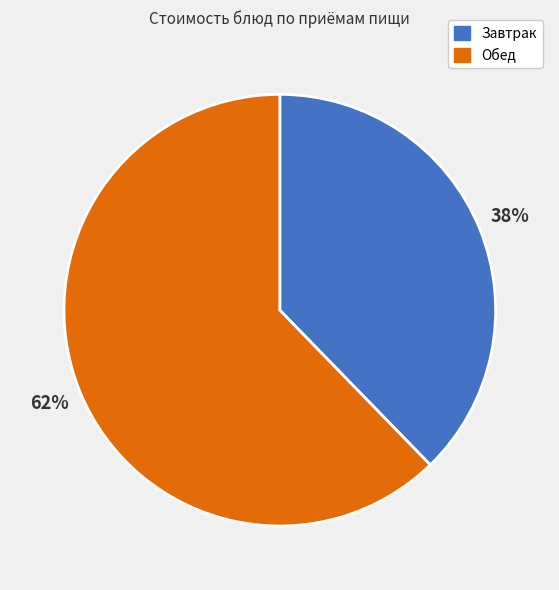

To the nearest percent, what is the average slice percentage?

50%